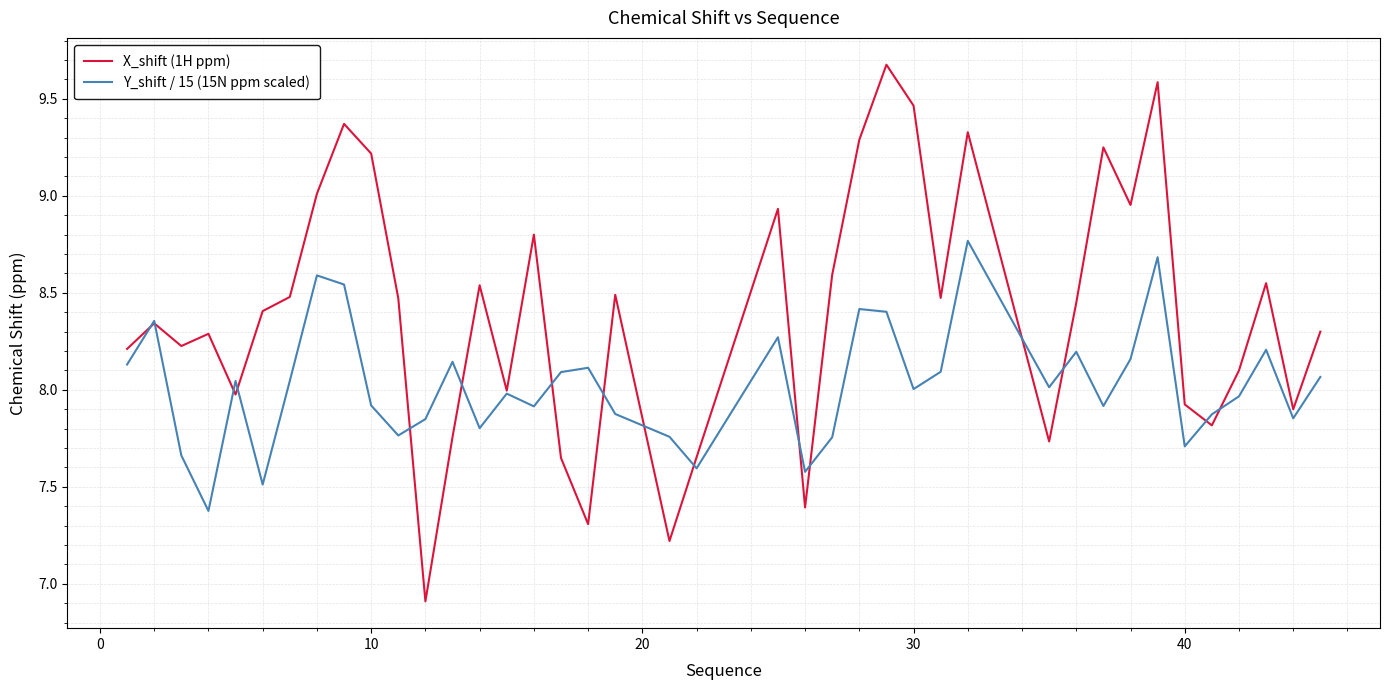

Which series has the largest total across all categories?

X_shift (1H ppm)